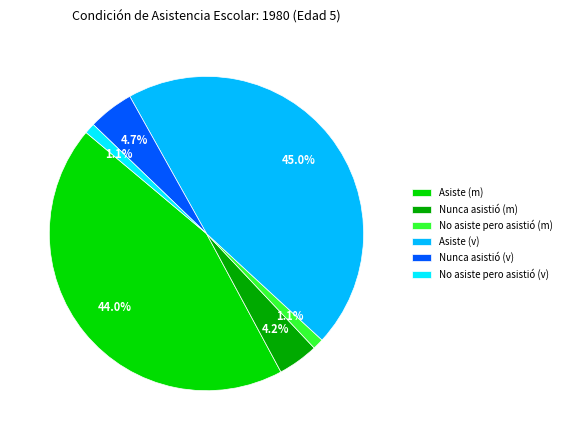

Which slice is the largest?

Asiste (v)